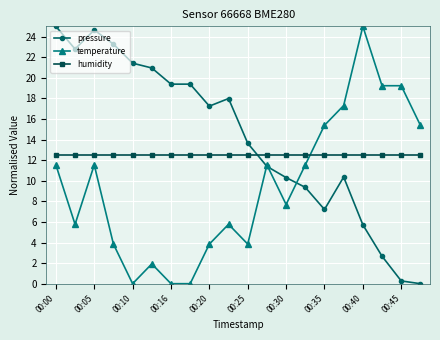

At how many categories does at least one series exceed 12?

20